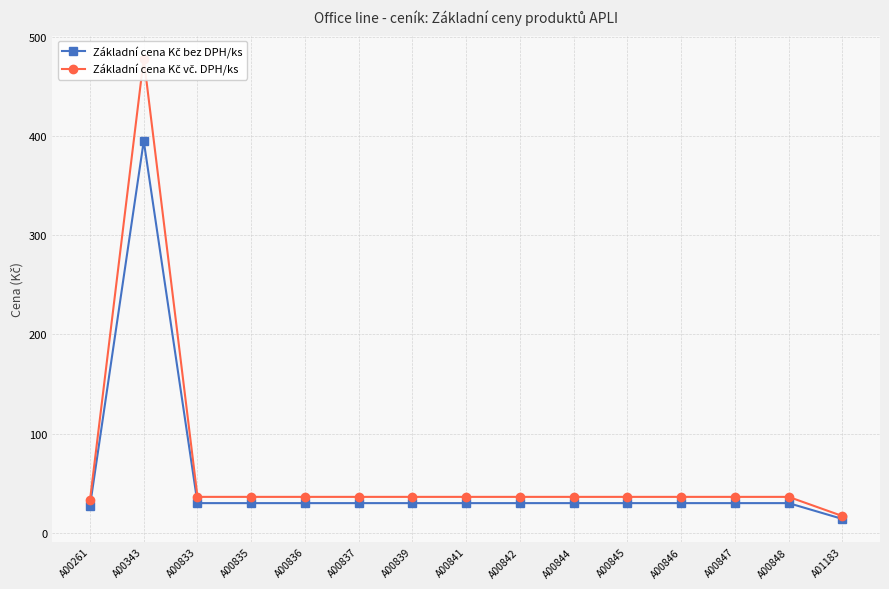

Does the chart display data point markers on the line(s)?

Yes